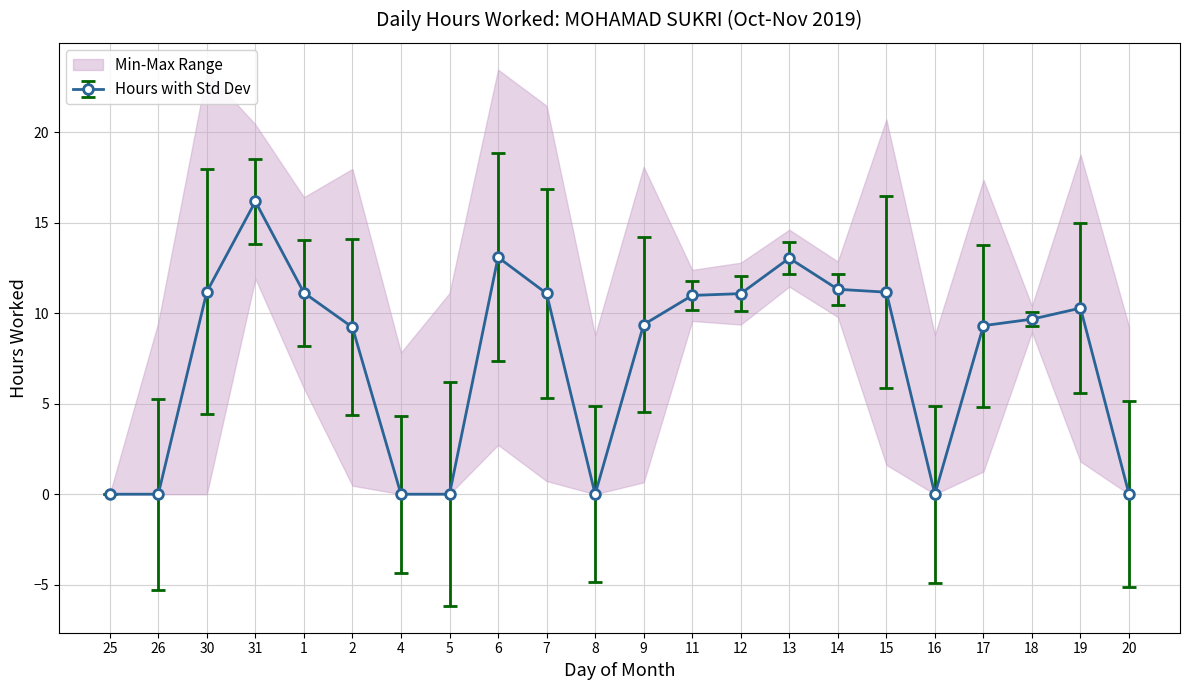

What is the sum of all values?

168.1